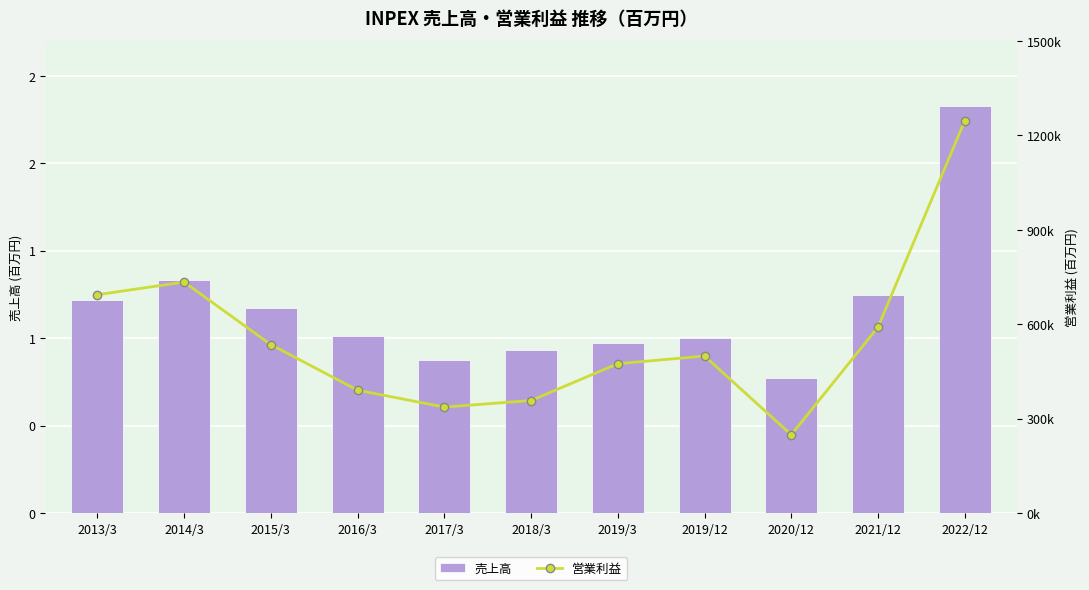

At which label does 営業利益 first exceed 498641?

2013/3